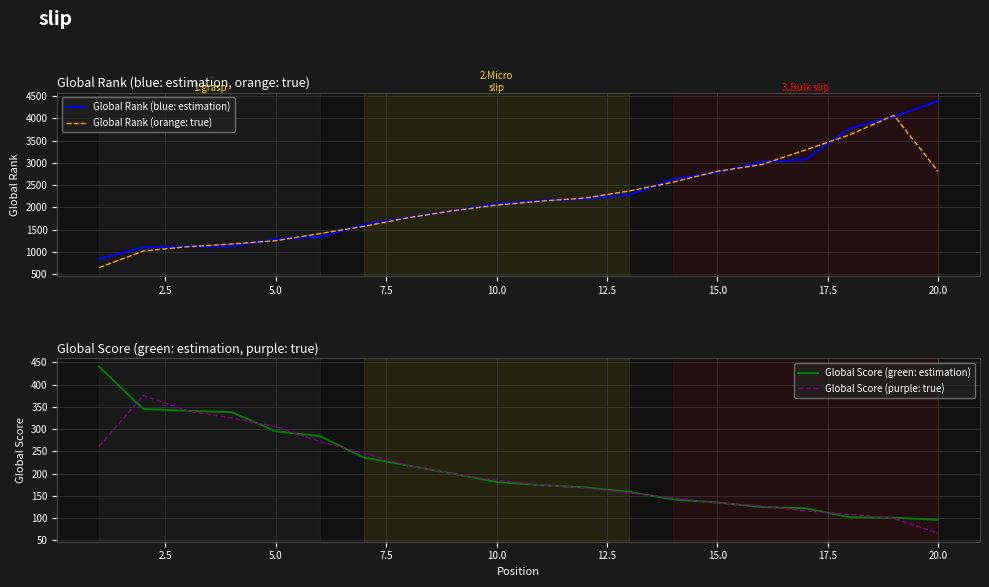

True or false: Global Rank (orange: true) and Global Score (purple: true) cross at least once.

False